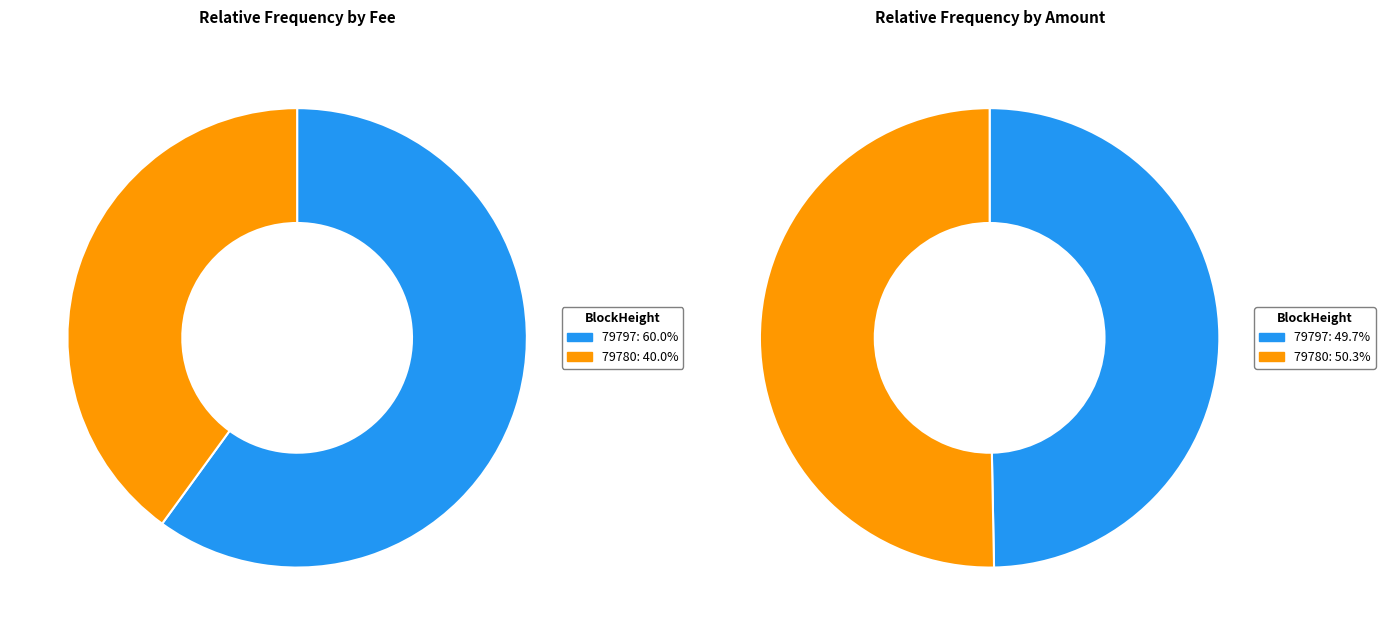

Rank the series by their average value, from lowest to highest.

Fee, Amount